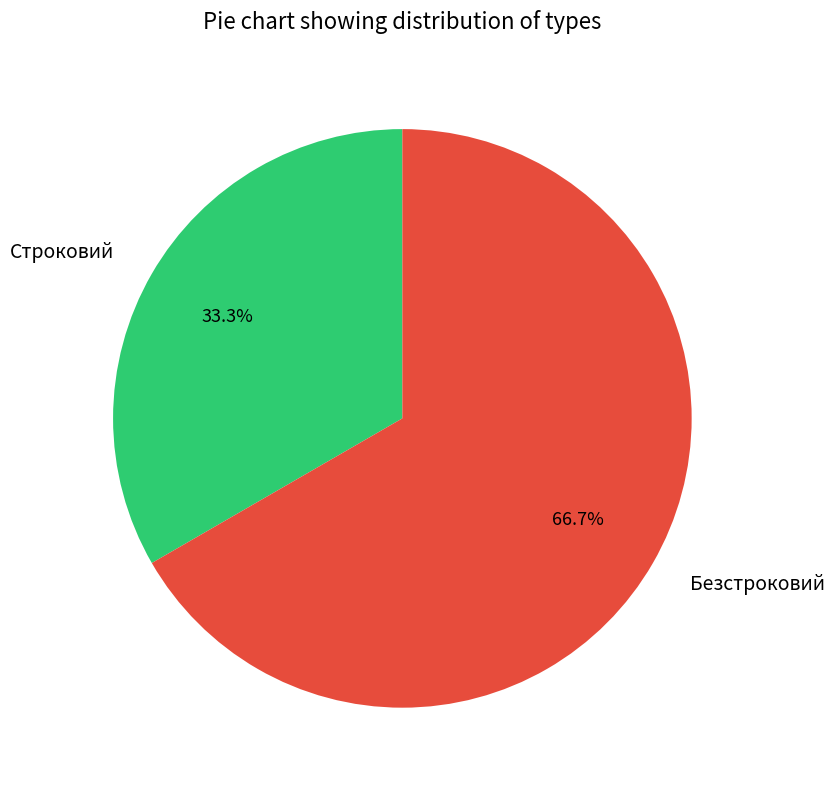

What portion of the pie excludes Строковий?

66.7%